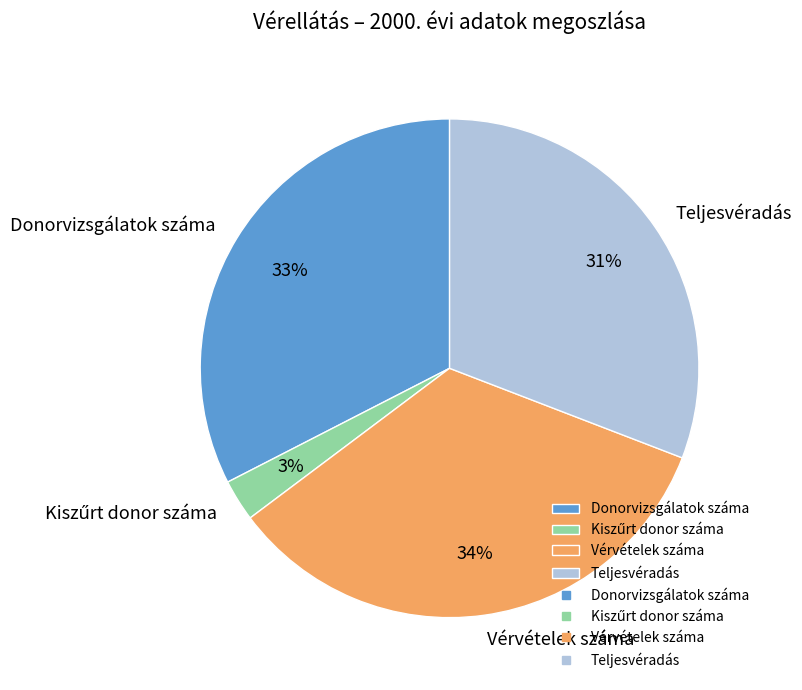

Does Vérvételek száma represent more than half of the total?

No